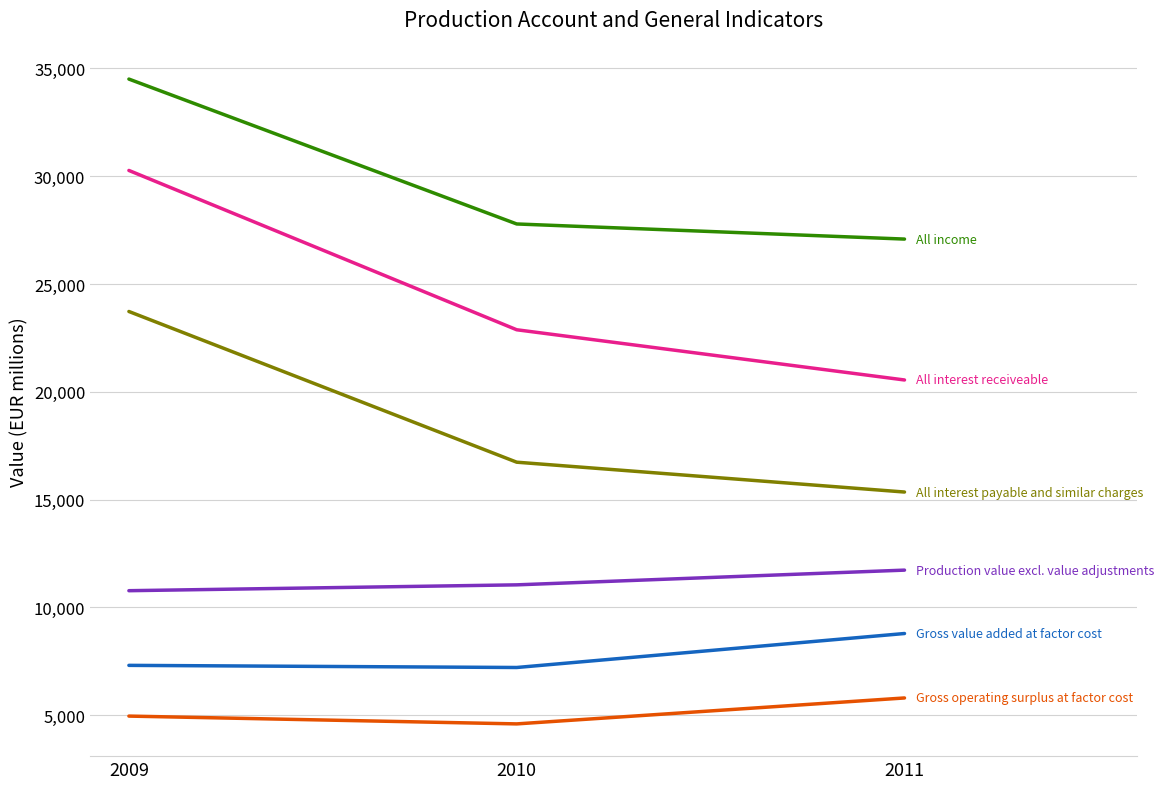

What is the difference between the highest and lowest values at 2010?

23187